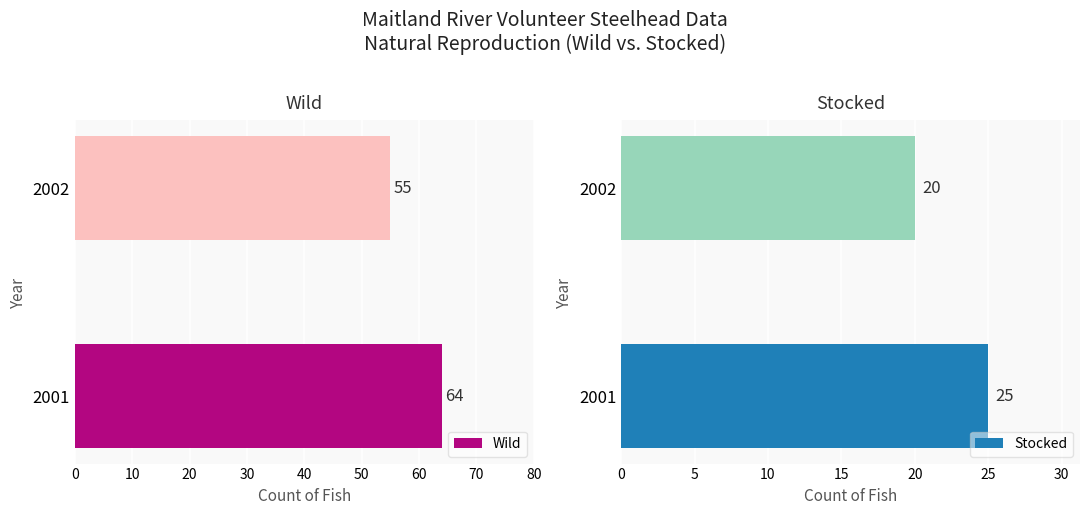

Rank the categories by Wild value from lowest to highest.

2002, 2001